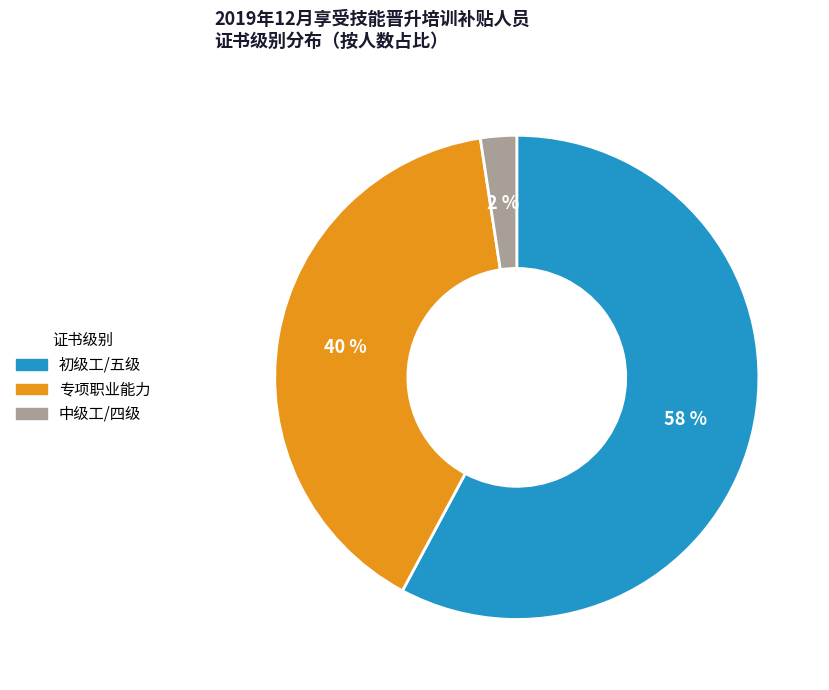

Which slice is the smallest?

中级工/四级